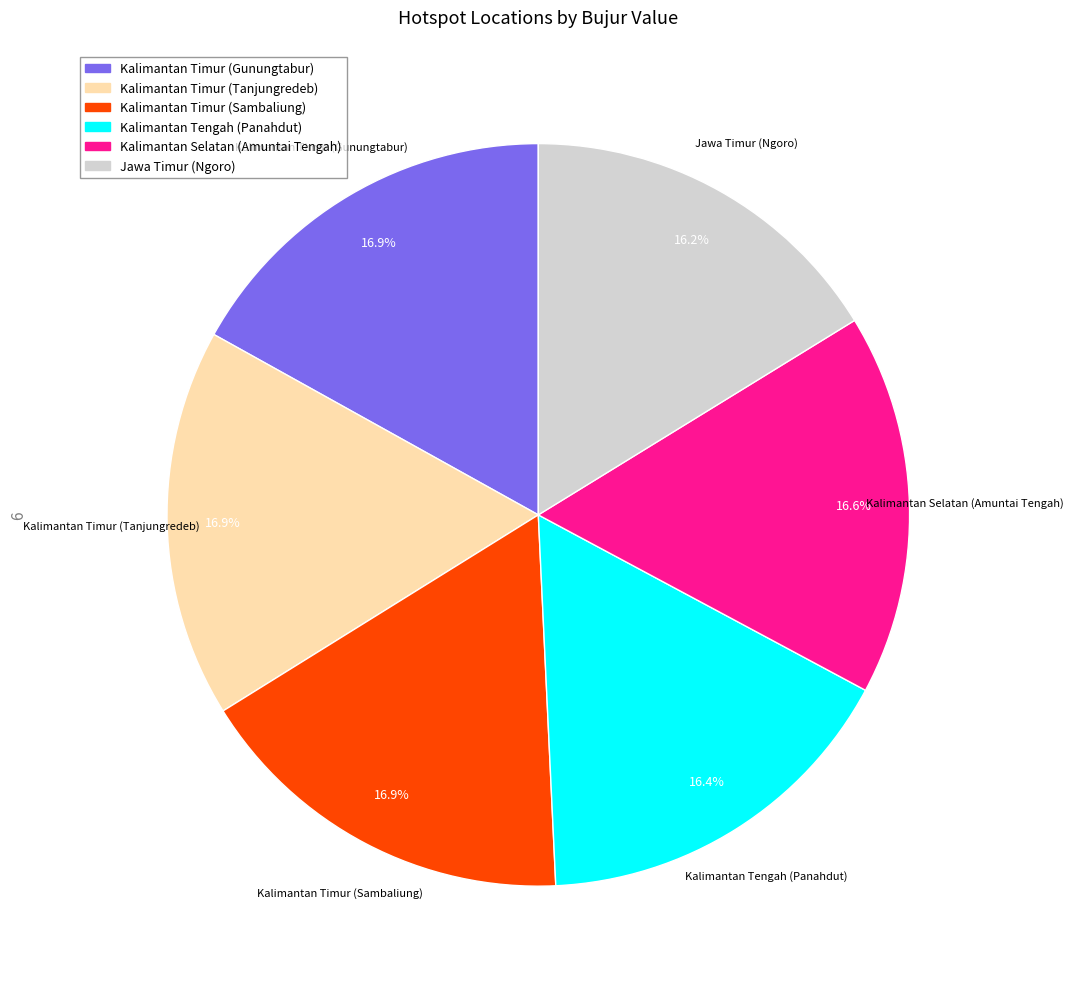

What portion of the pie excludes Jawa Timur (Ngoro)?

83.8%